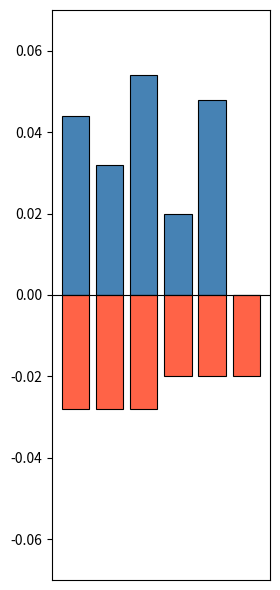

How many categories are shown in the chart?

6